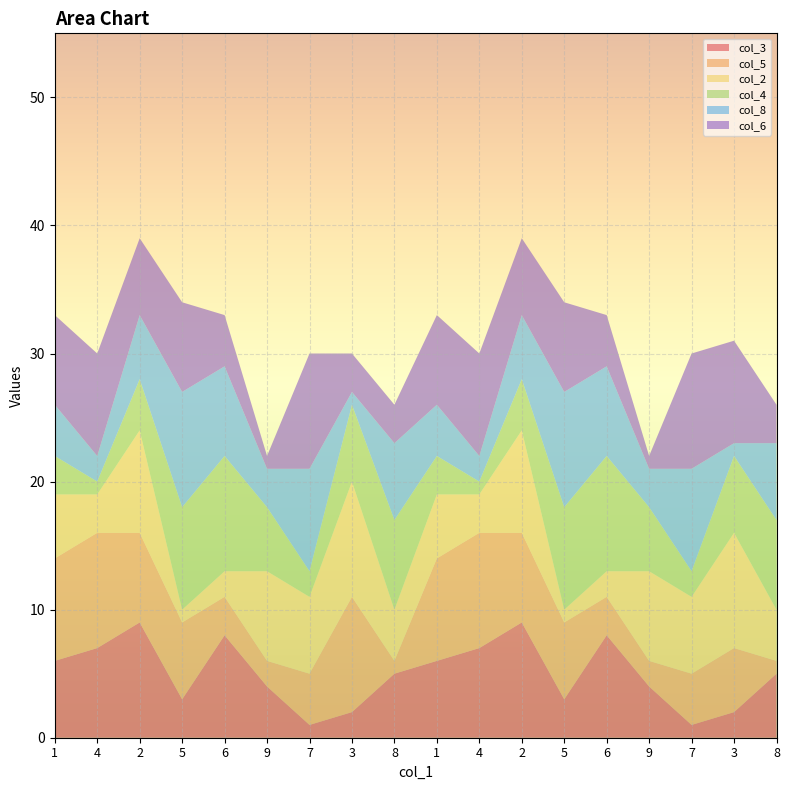

Reading left to right, what are all the values shown in this chart?

col_3: 6	7	9	3	8	4	1	2	5	6	7	9	3	8	4	1	2	5
col_5: 8	9	7	6	3	2	4	9	1	8	9	7	6	3	2	4	5	1
col_2: 5	3	8	1	2	7	6	9	4	5	3	8	1	2	7	6	9	4
col_4: 3	1	4	8	9	5	2	6	7	3	1	4	8	9	5	2	6	7
col_8: 4	2	5	9	7	3	8	1	6	4	2	5	9	7	3	8	1	6
col_6: 7	8	6	7	4	1	9	3	3	7	8	6	7	4	1	9	8	3